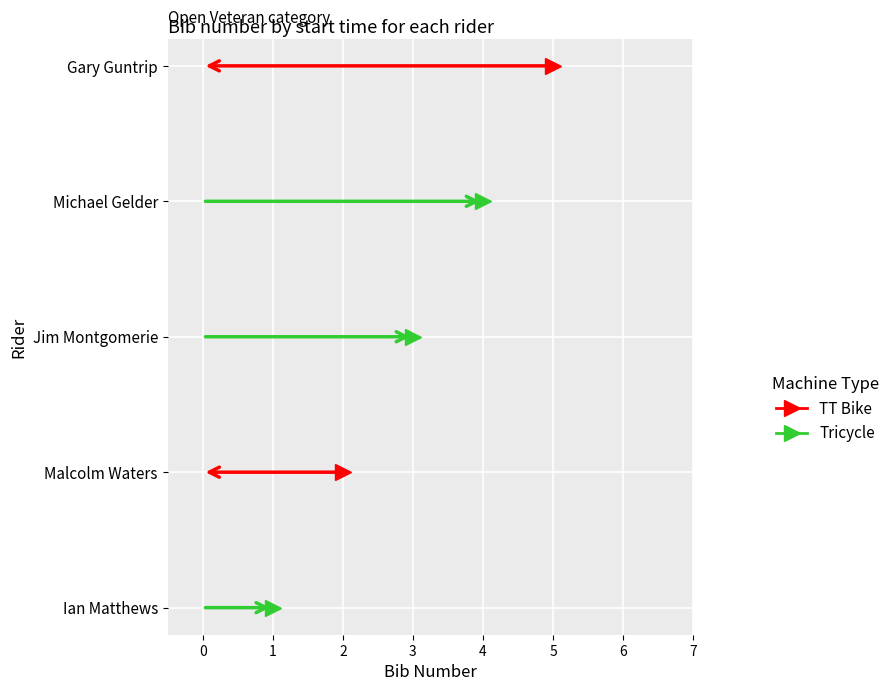

Reading left to right, extract all data points from this chart.

1	2	3	4	5